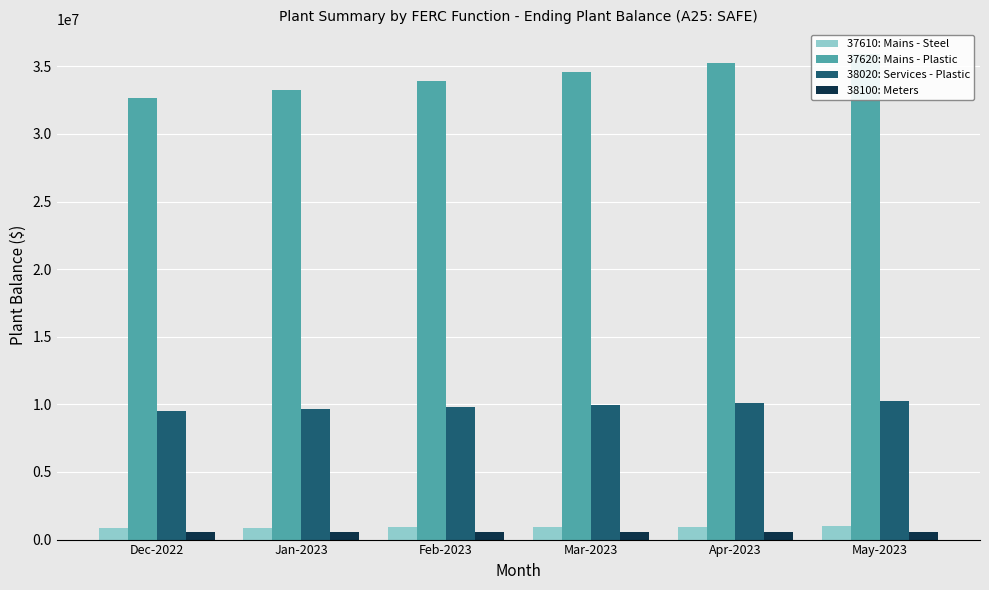

What is the total value across all series at Apr-2023?

46896553.2